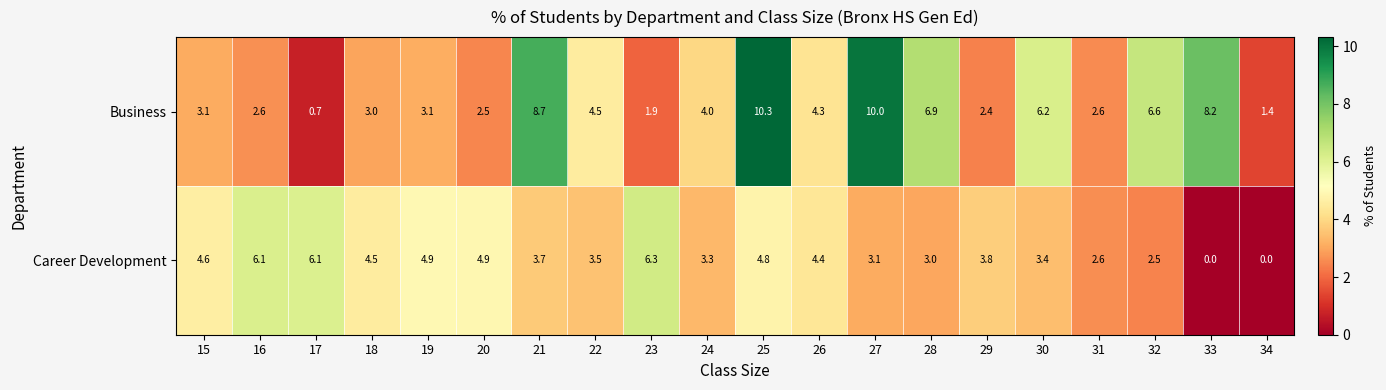

What is the average value of the Business series?

4.7